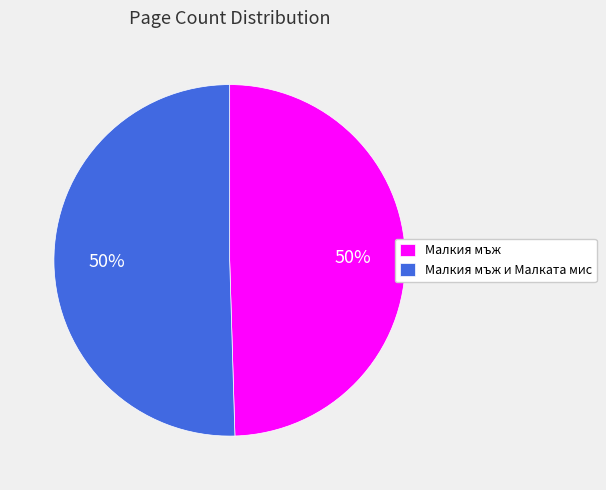

The Малкия мъж и Малката мис slice represents 50% of the pie. True or false?

True